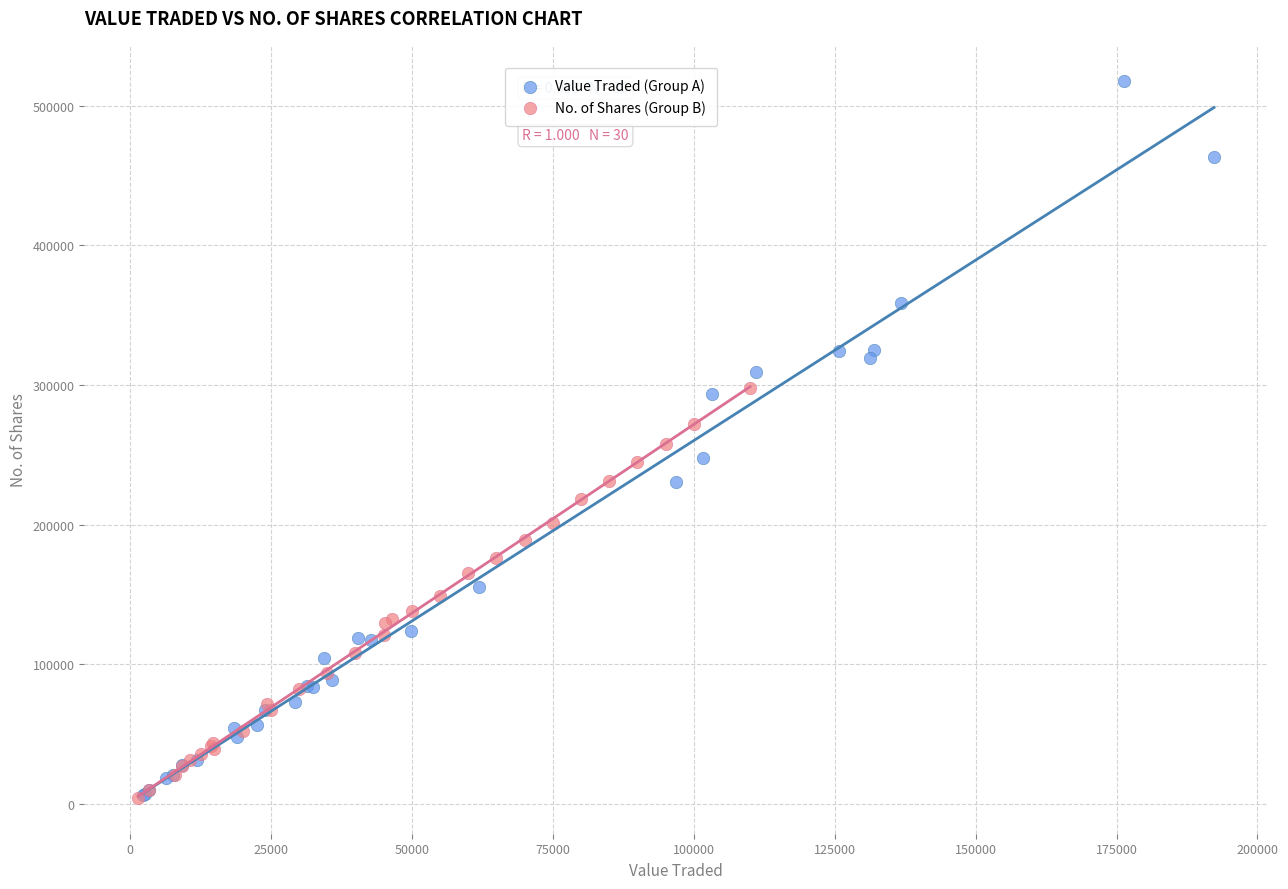

Which series contains the highest Y value?

Value Traded (Group A)